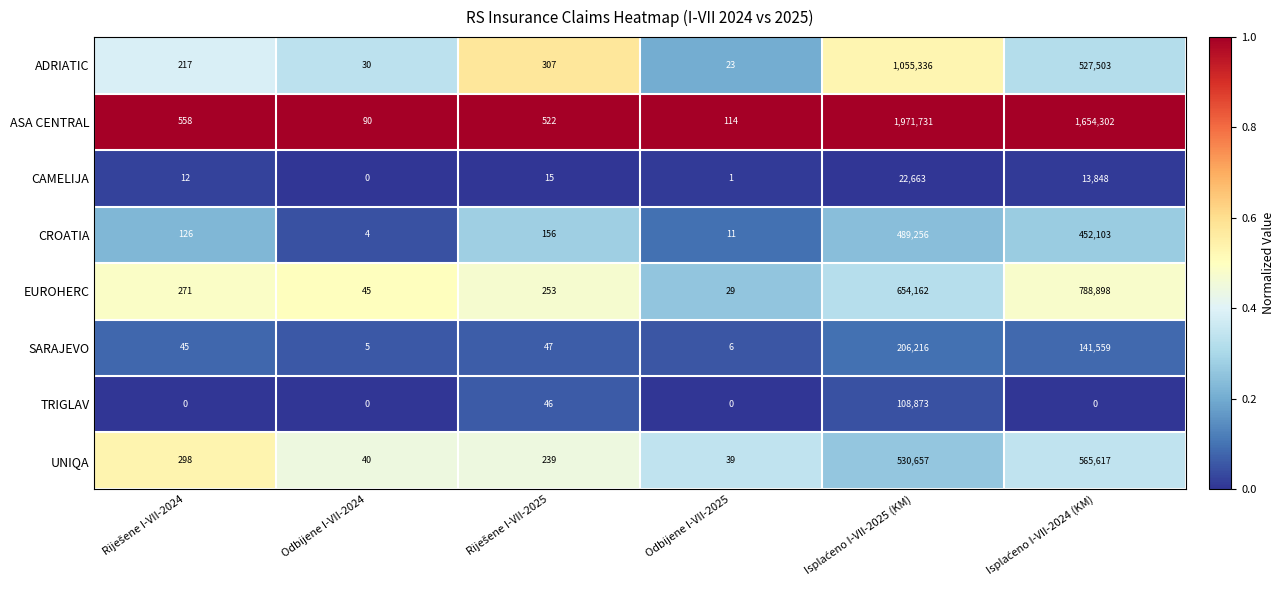

At Odbijene I-VII-2025, list the series in order from smallest to largest.

TRIGLAV, CAMELIJA, SARAJEVO, CROATIA, ADRIATIC, EUROHERC, UNIQA, ASA CENTRAL